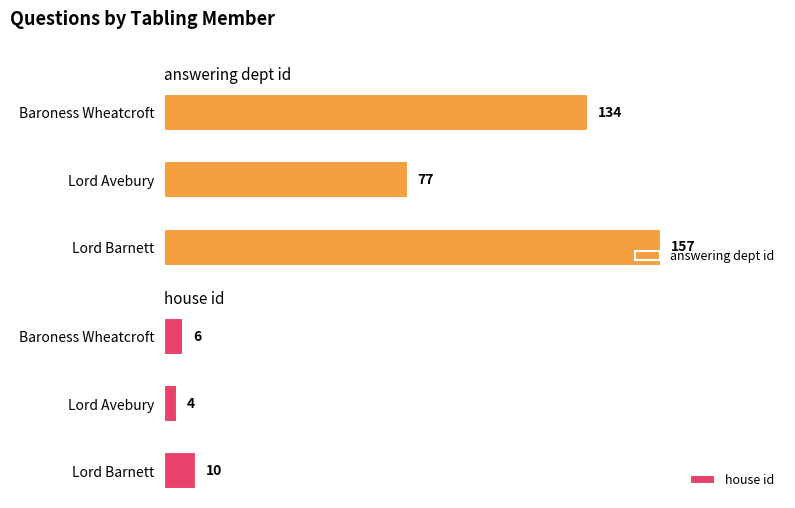

Which series has the largest range (max minus min)?

answering dept id